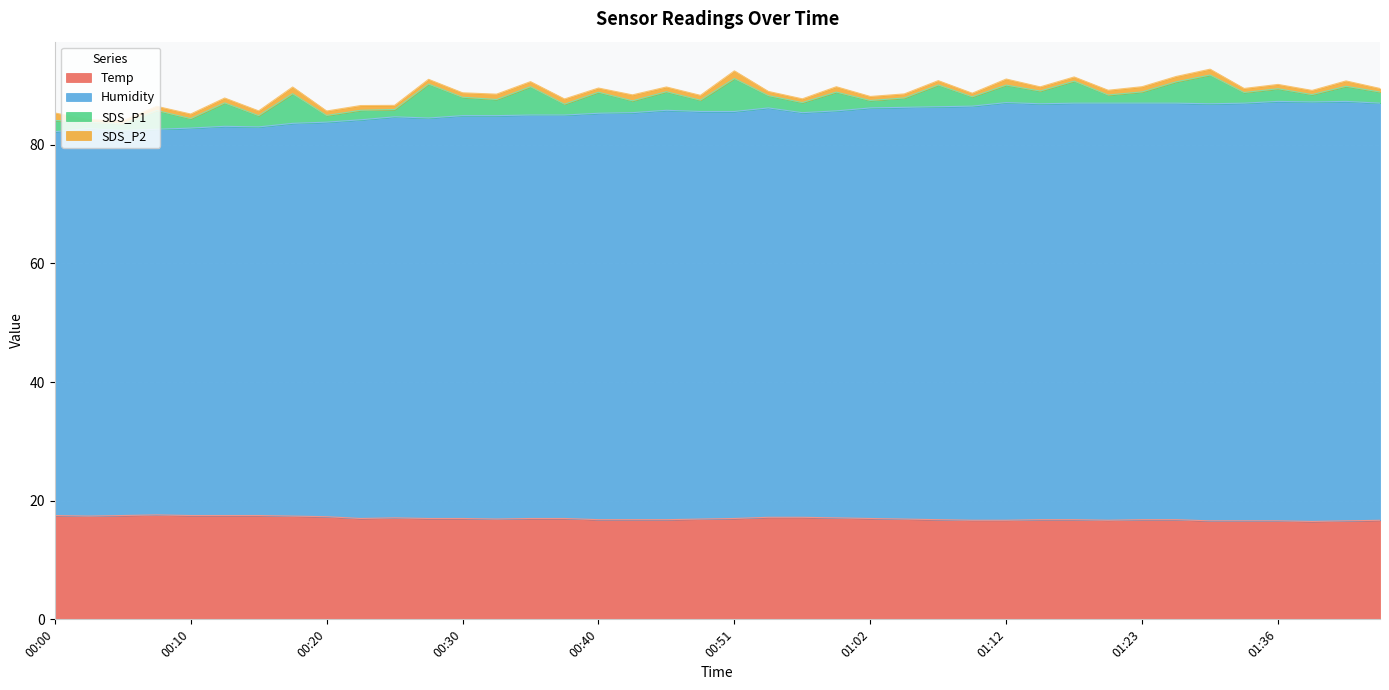

Which has a higher value, 00:23 or 00:51?

00:23